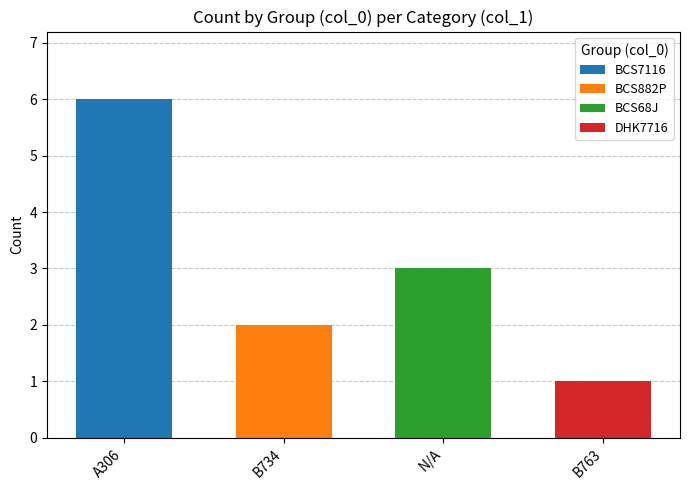

True or false: BCS7116 has a value of 2 at N/A.

False